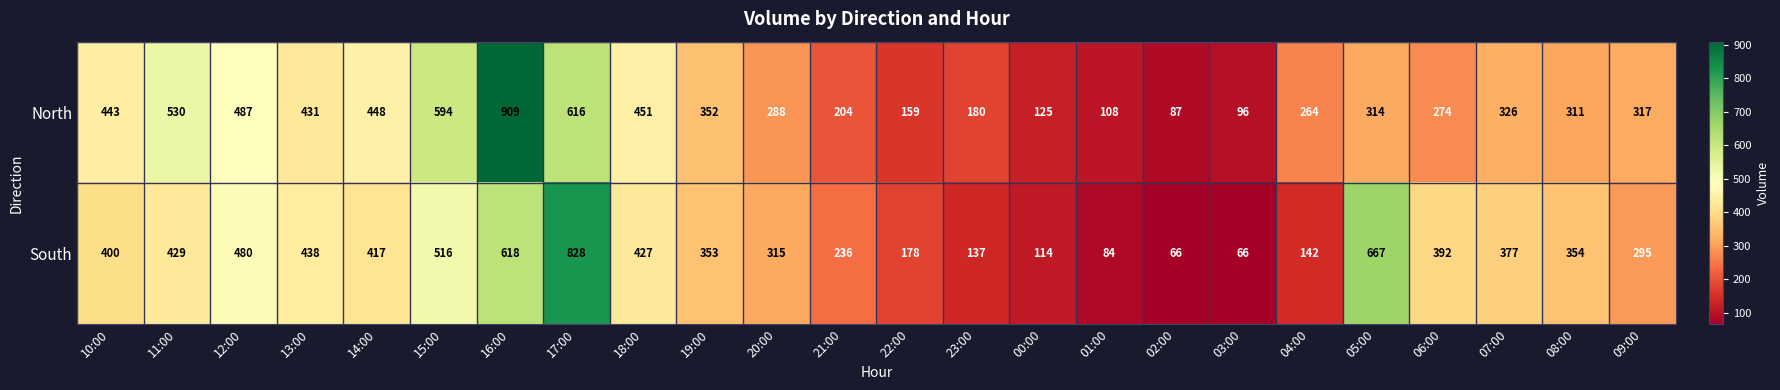

At which label is North closest to 498?

12:00